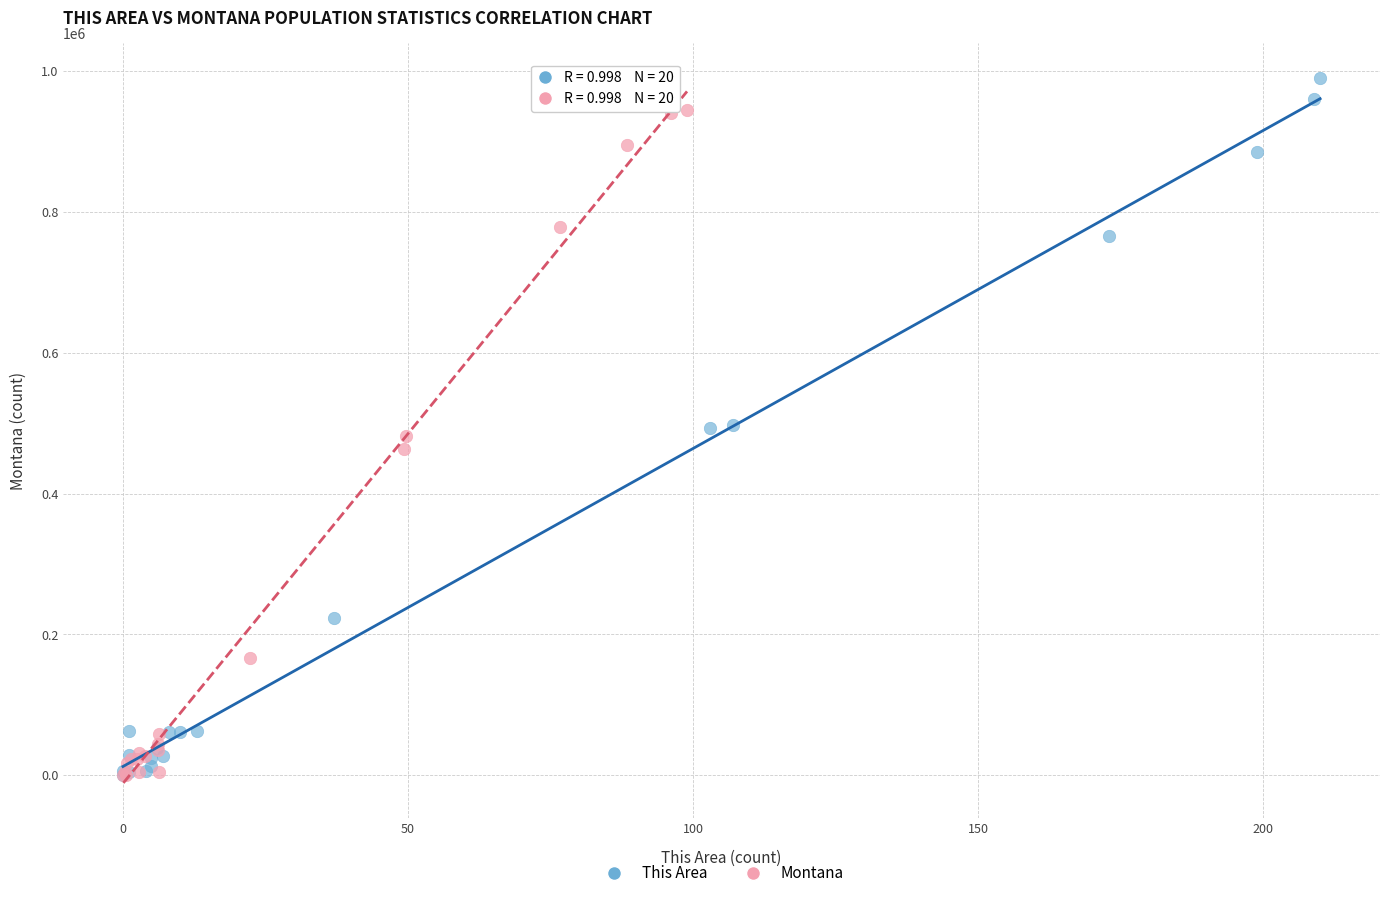

Which series contains the highest Y value?

This Area